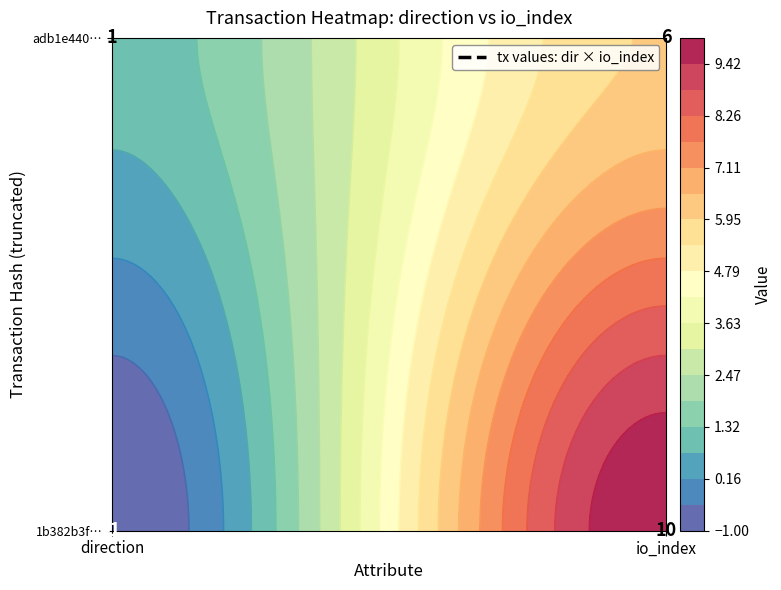

What is the average value of the 1b382b3fc4b04263ec134c829860d891786e477 series?

4